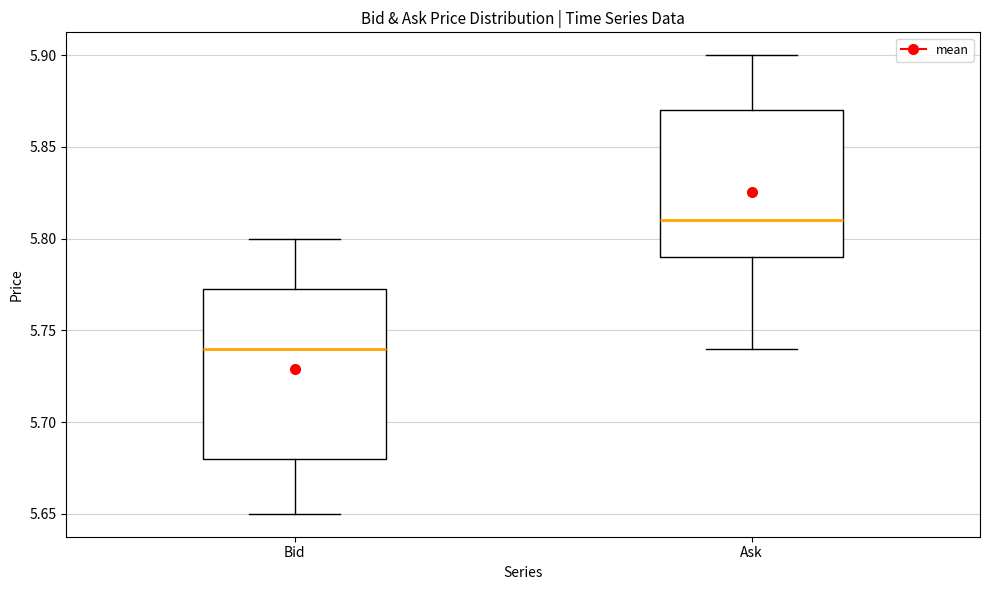

Which box is the tallest, from its lower edge to its upper edge?

Bid